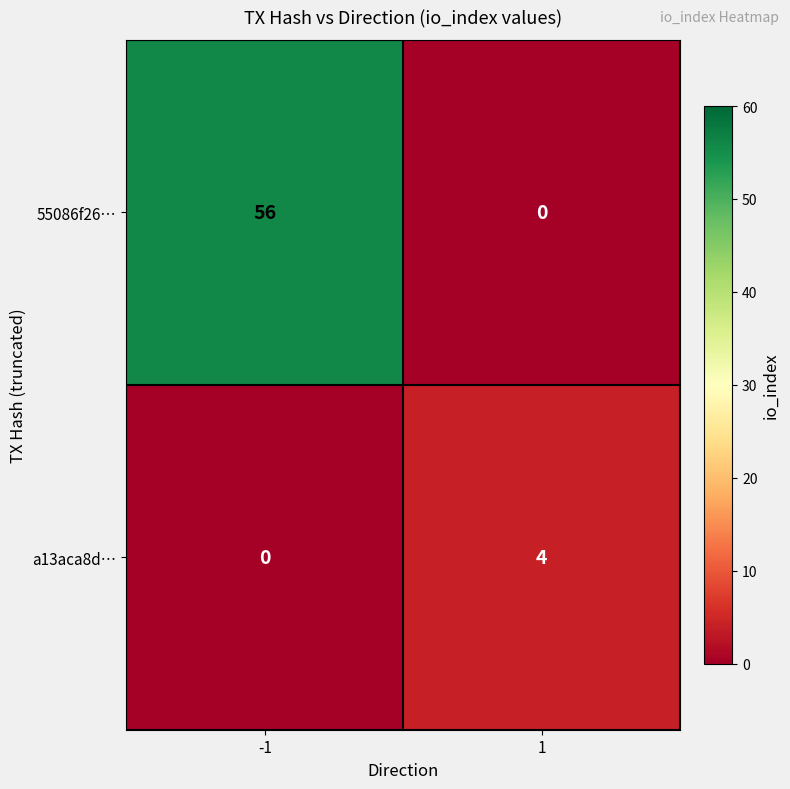

What is the total value across all series at 1?

4